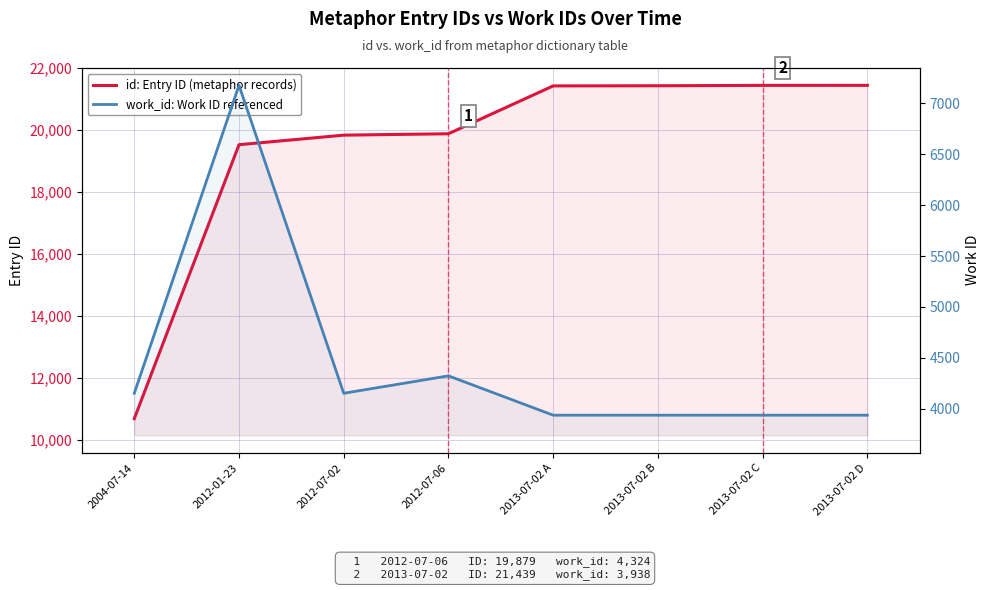

What are all the series names shown in the legend?

id: Entry ID (metaphor records), work_id: Work ID referenced